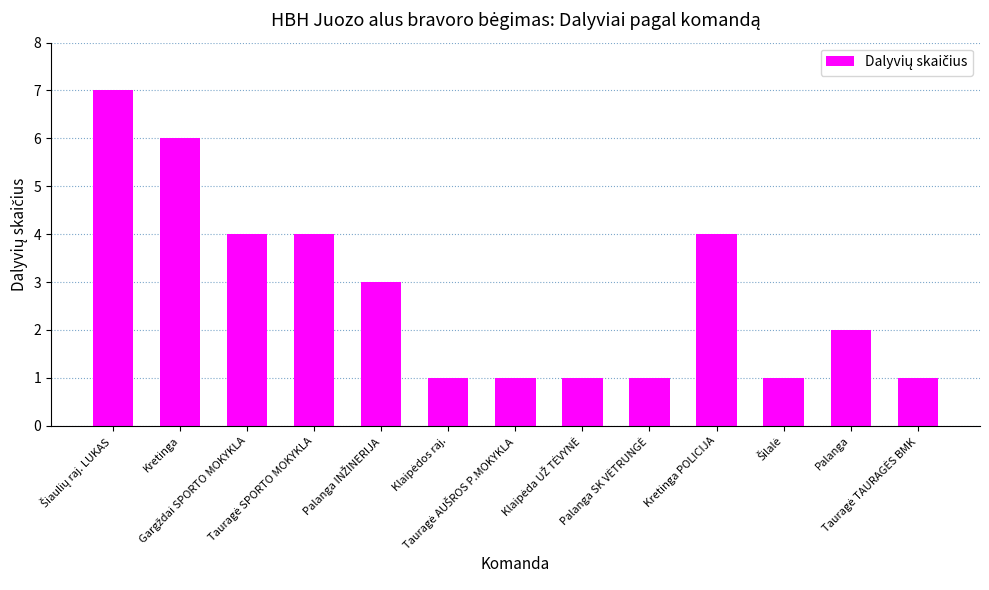

What is the value of the 8th bar from the left?

1